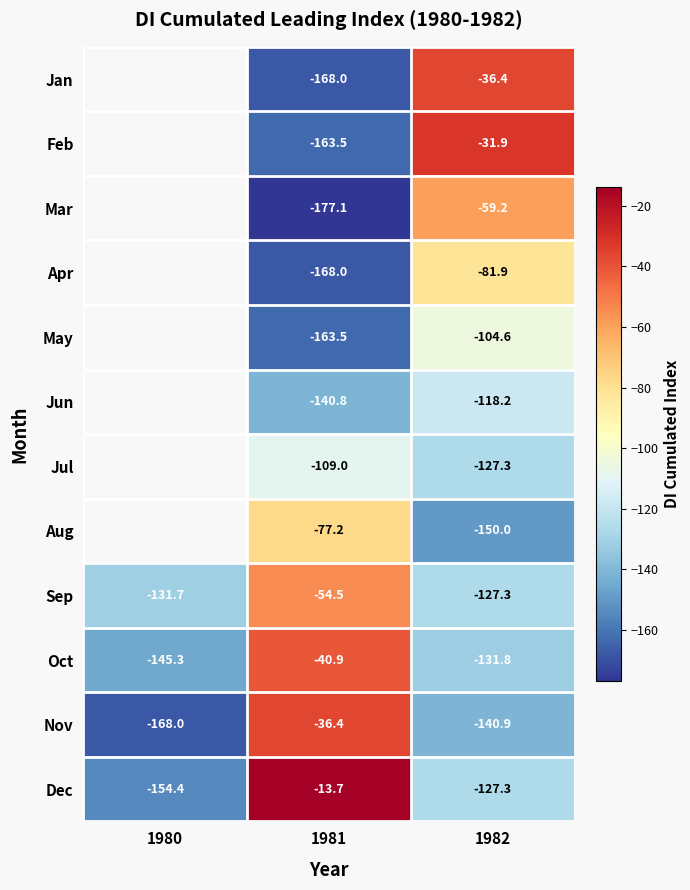

At which category is the sum across all series the highest?

1982